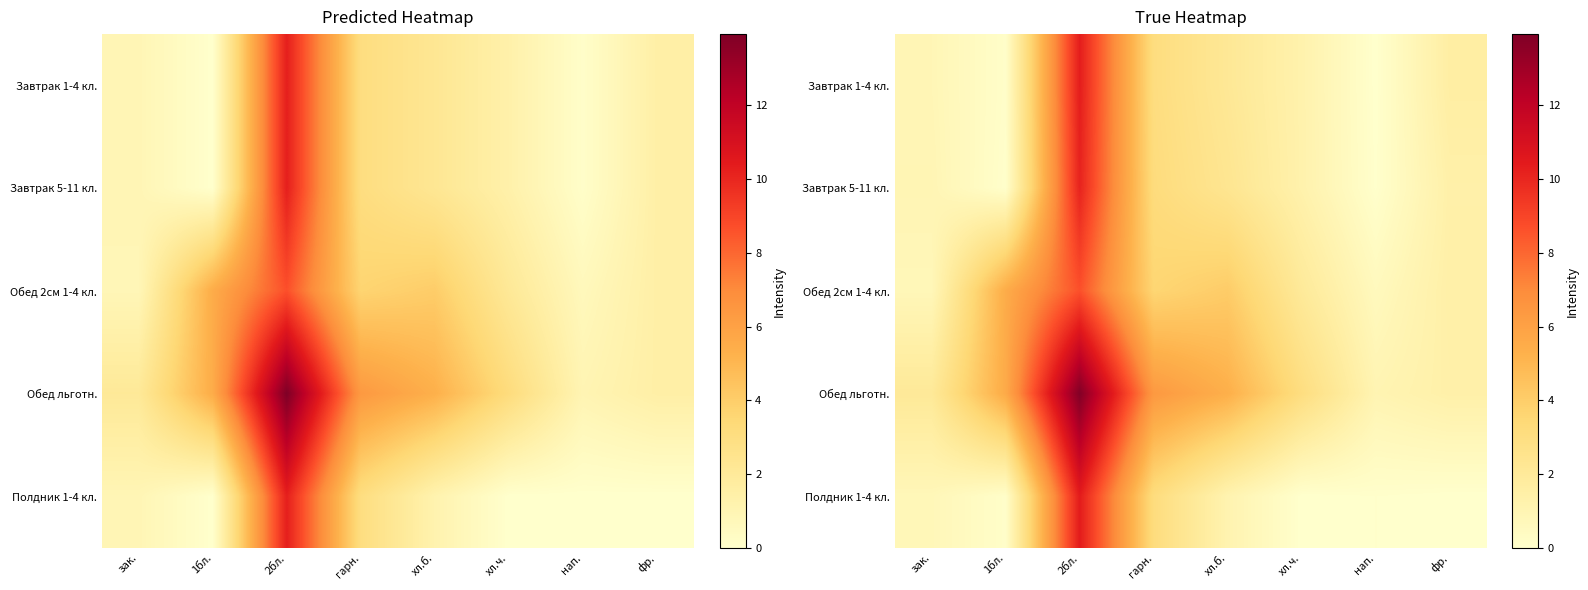

At which category does the chart reach its minimum across all series?

нап.